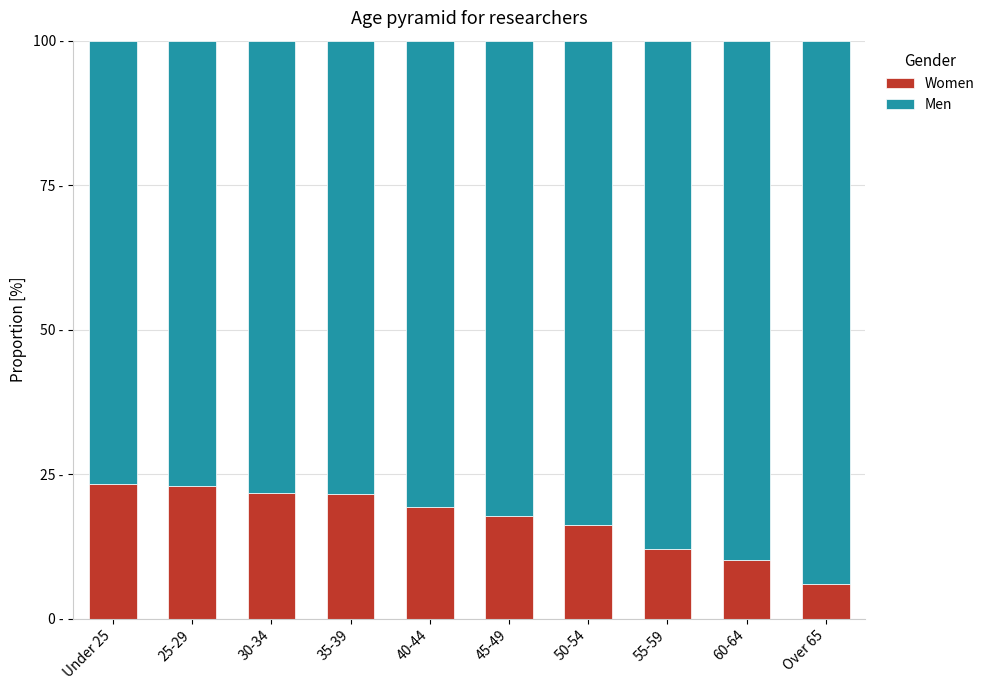

Does the chart contain any negative values?

No